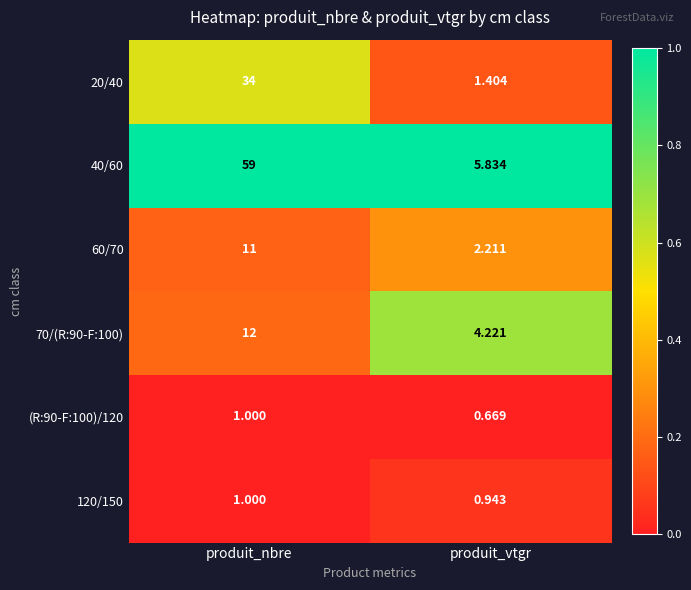

List the labels in order of (R:90-F:100)/120 value, smallest first.

produit_vtgr, produit_nbre